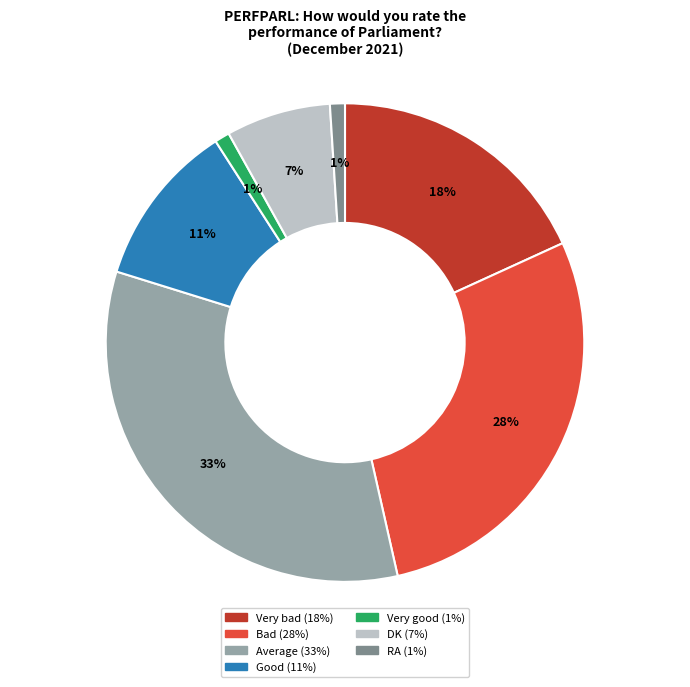

Between Very good and DK, which is larger?

DK